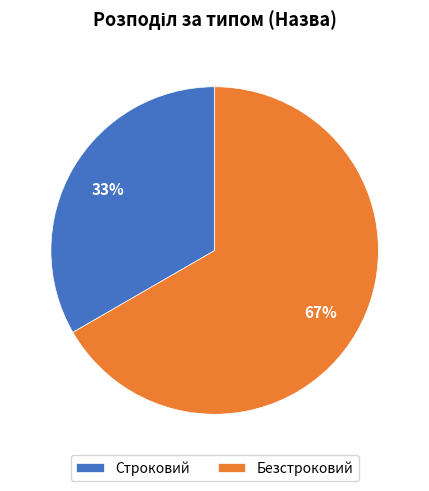

Rank the categories by value from lowest to highest.

Строковий, Безстроковий